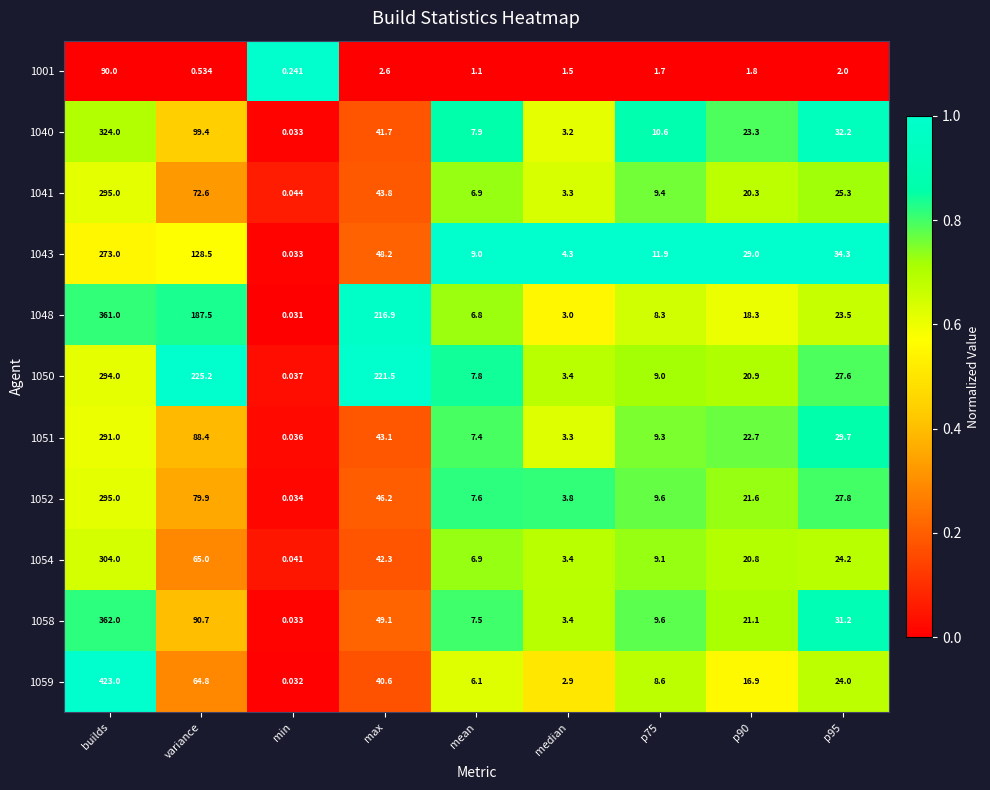

Which label corresponds to the largest value in the chart?

builds